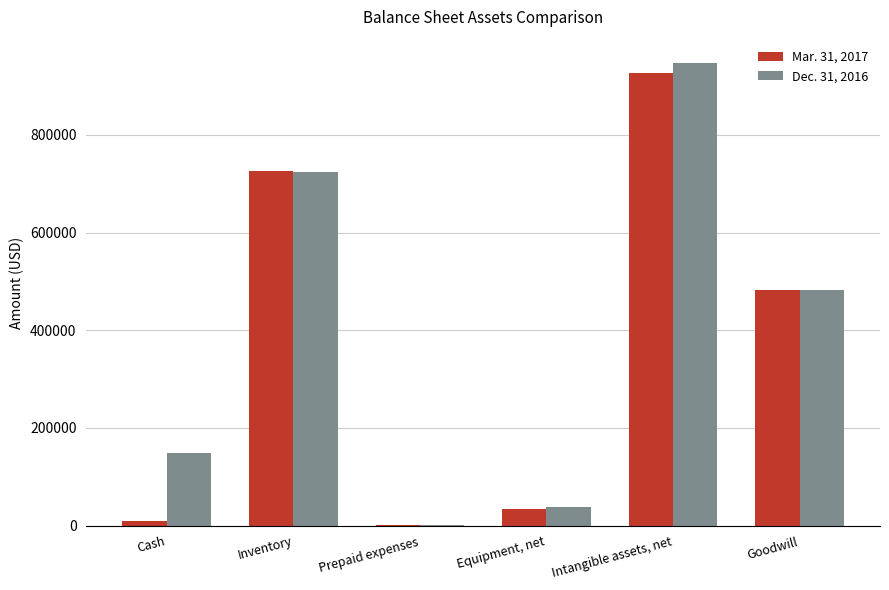

Which category has the highest value in the Dec. 31, 2016 series?

Intangible assets, net